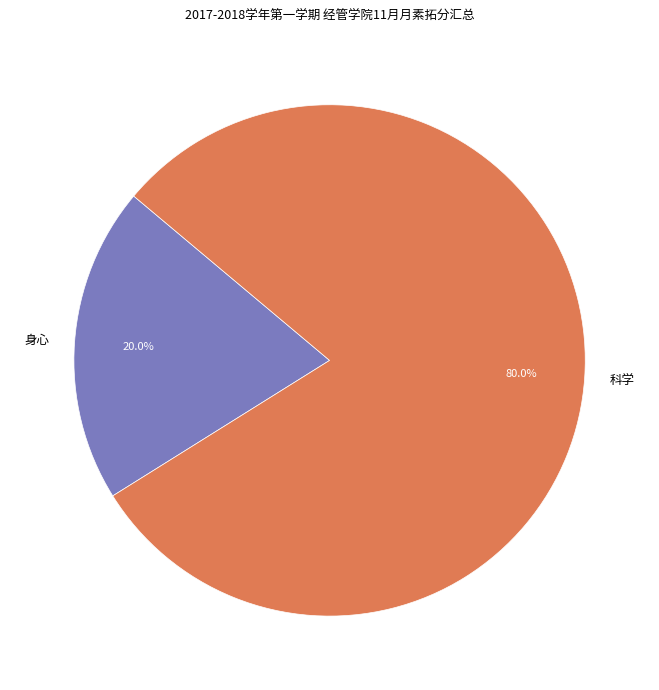

To the nearest percent, what is the difference between the largest and smallest slice percentages?

60%